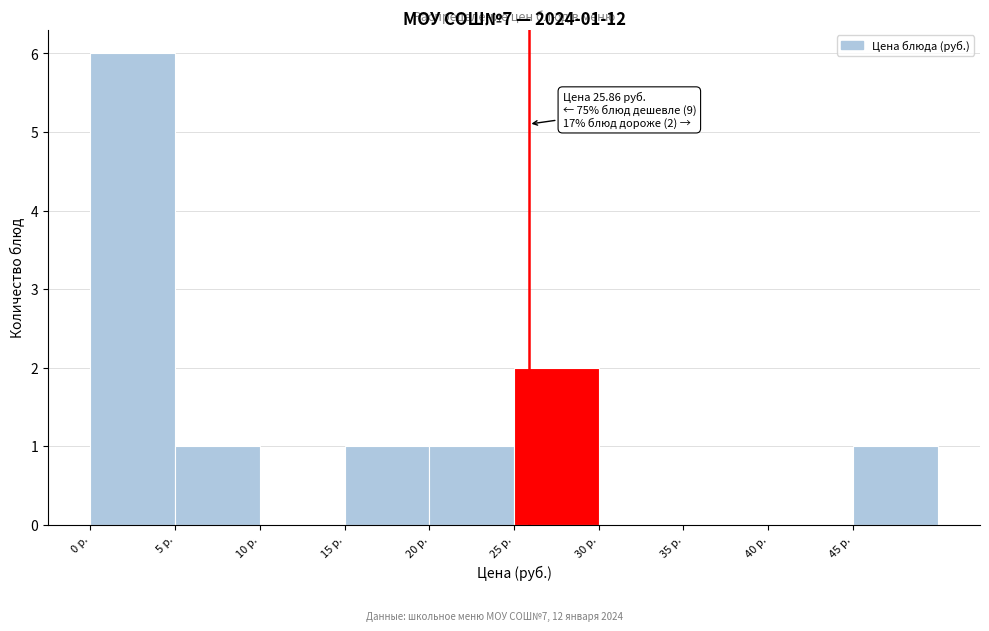

Which range on the x-axis has the tallest bar?

0 to 5